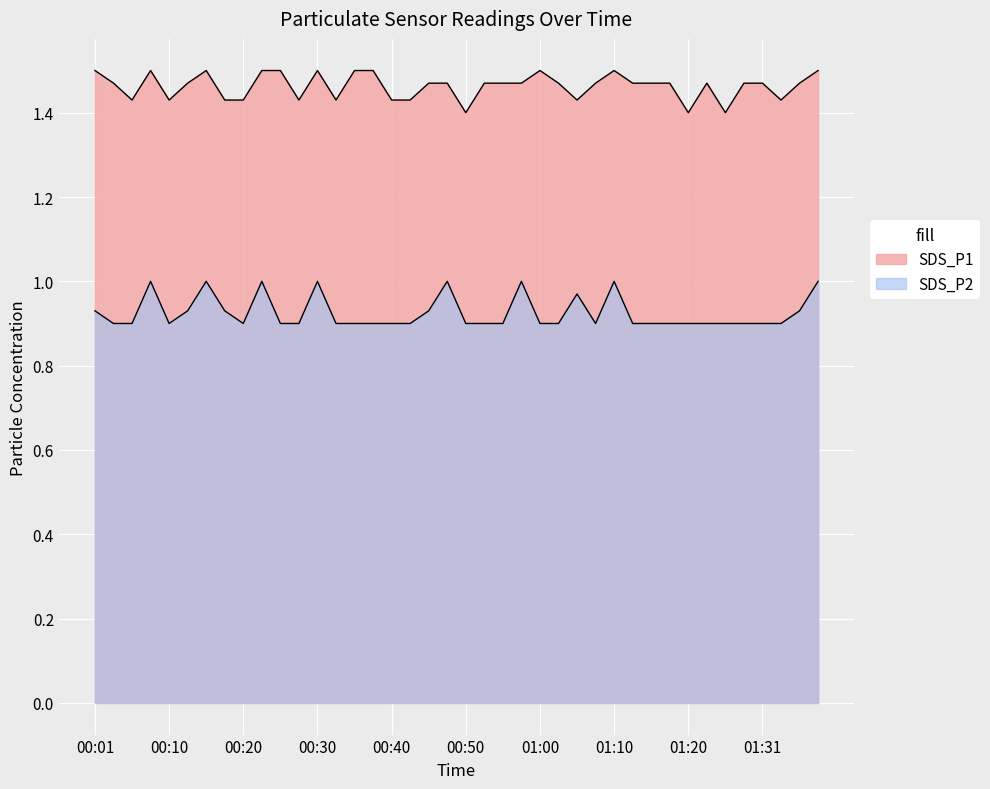

How many categories are shown in the chart?

40